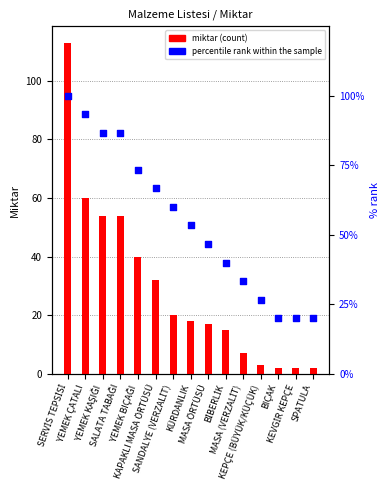

What are all the series names shown in the legend?

miktar (count), percentile rank within the sample